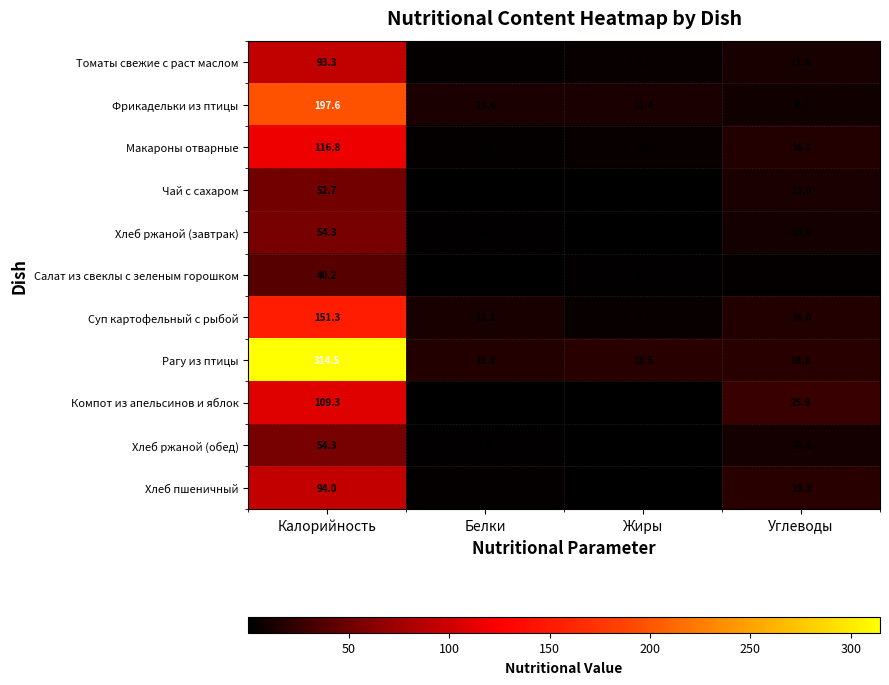

True or false: Компот из апельсинов и яблок has a value of 33.8 at Углеводы.

False